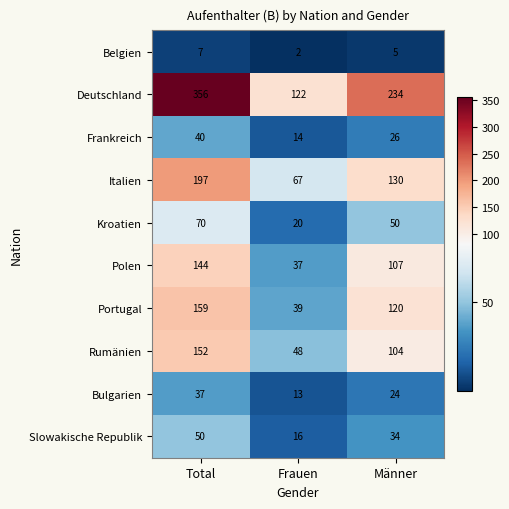

At which category does the chart reach its minimum across all series?

Frauen